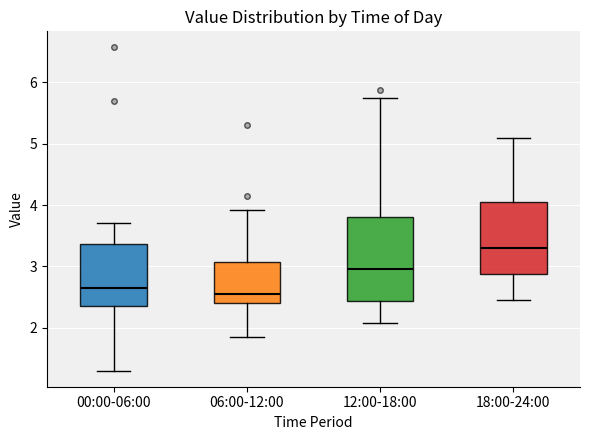

Where does the lower whisker of the box for 00:00-06:00 end on the y-axis? The values are not printed on the chart, so give them approximately, as read against the axis.

1.3